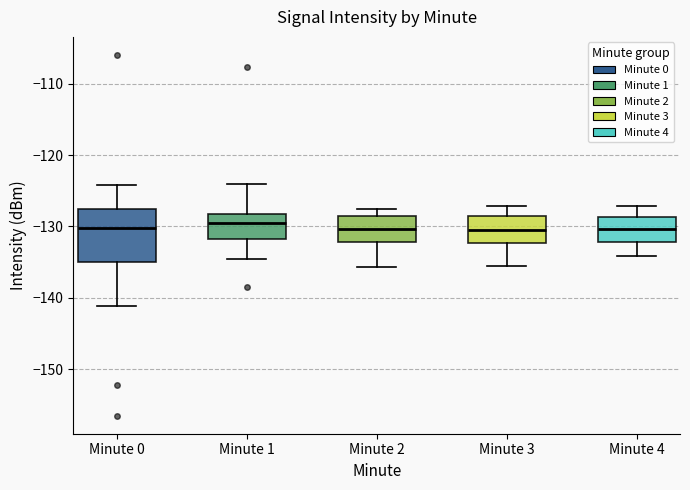

Reading left to right, read every box against the y-axis: the position of its median line, the range the box covers, and the ends of its whiskers. The values are not printed on the chart, so give them approximately, as read against the axis.

Minute 0: median -130, box -135 to -128, whiskers -141 to -124
Minute 1: median -129, box -132 to -128, whiskers -134 to -124
Minute 2: median -130, box -132 to -129, whiskers -136 to -127
Minute 3: median -130, box -132 to -129, whiskers -136 to -127
Minute 4: median -130, box -132 to -129, whiskers -134 to -127